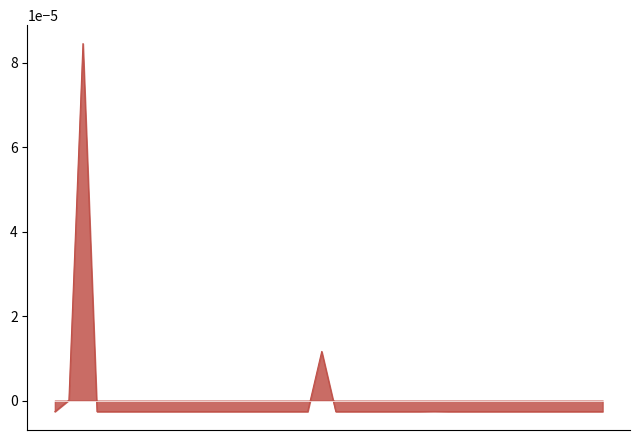

Does the chart have visible grid lines?

No